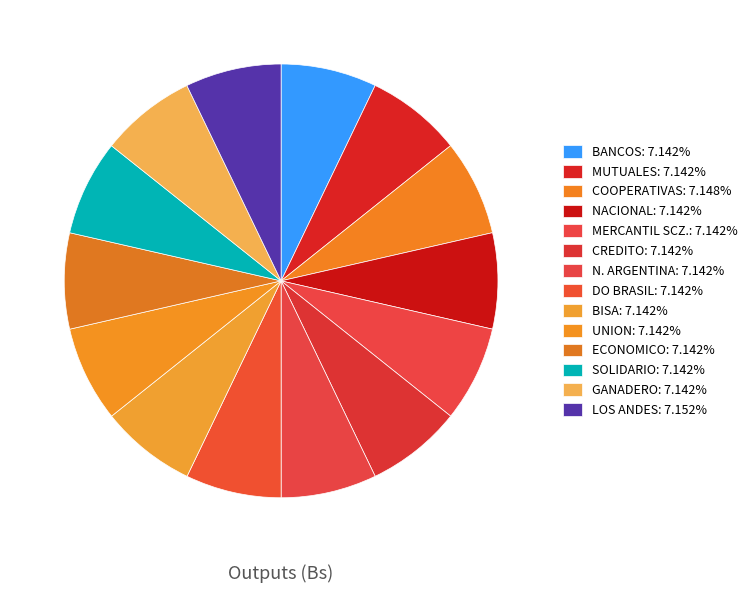

What is the total percentage of UNION and N. ARGENTINA?

14.3%